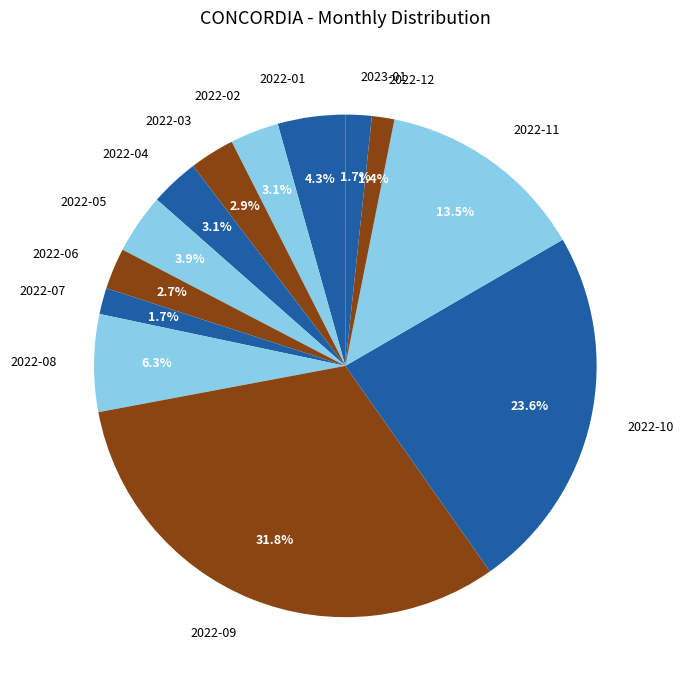

The 2022-06 slice represents 16% of the pie. True or false?

False